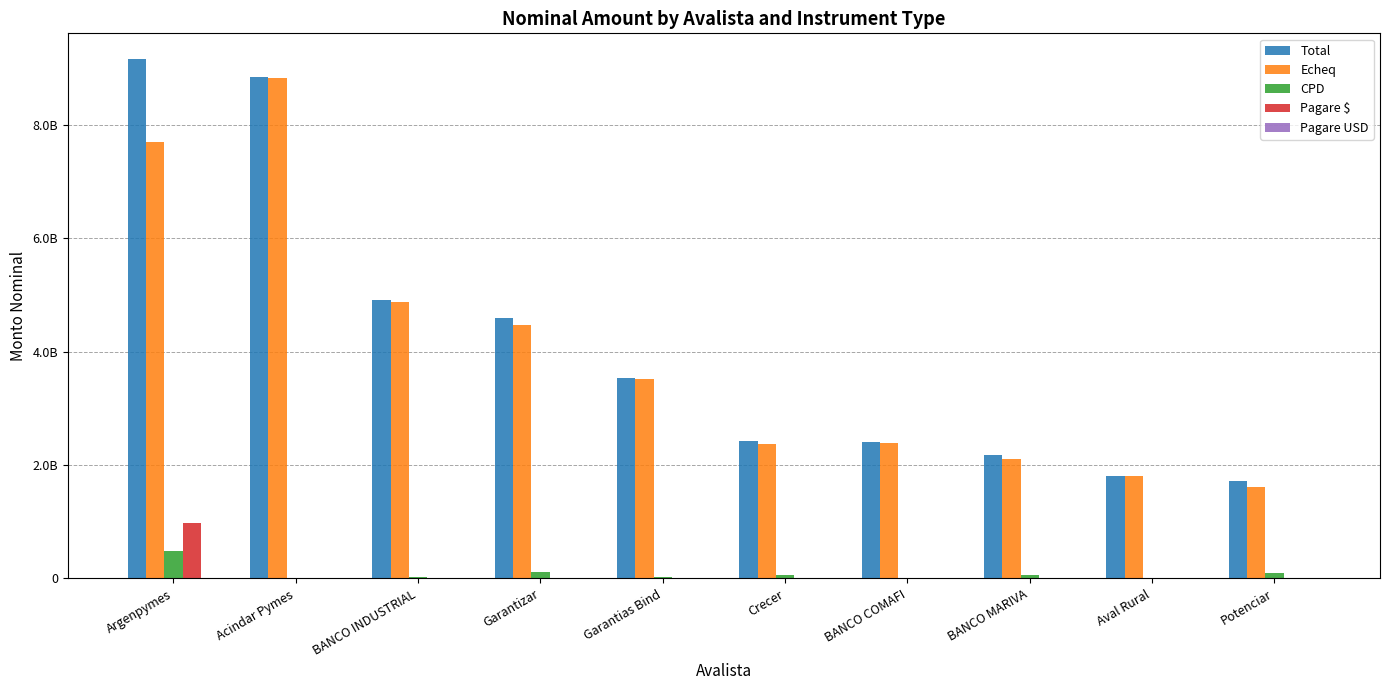

Which series has the largest total across all categories?

Total